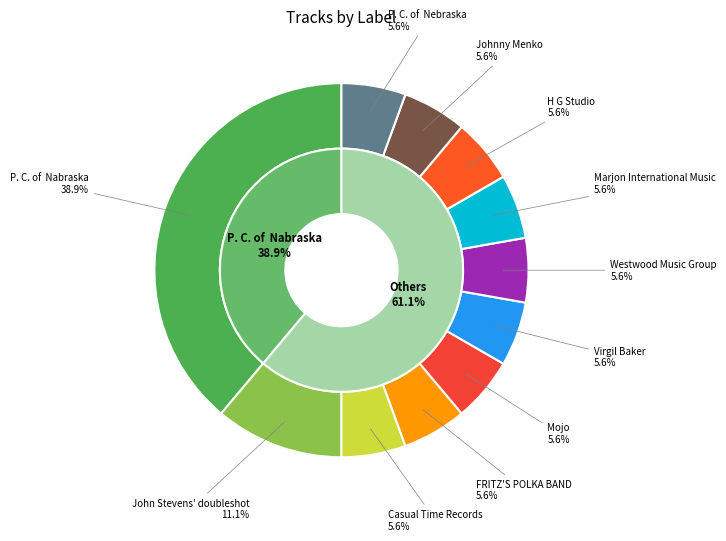

Which slice is the smallest?

Casual Time Records